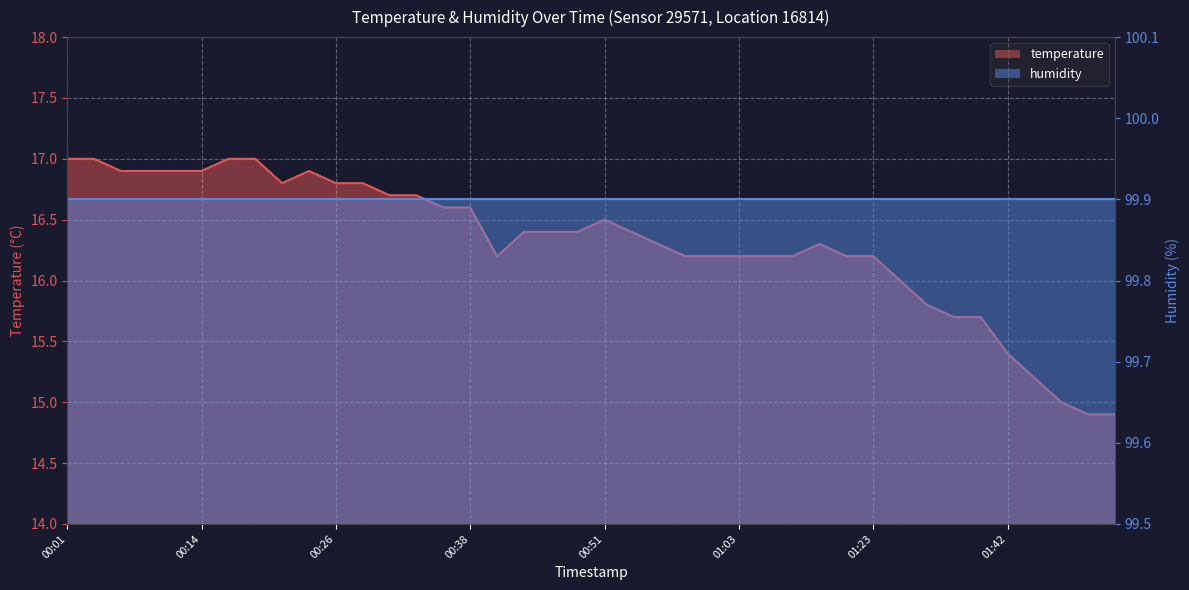

True or false: the data shows 9.9 at 01:08.

False